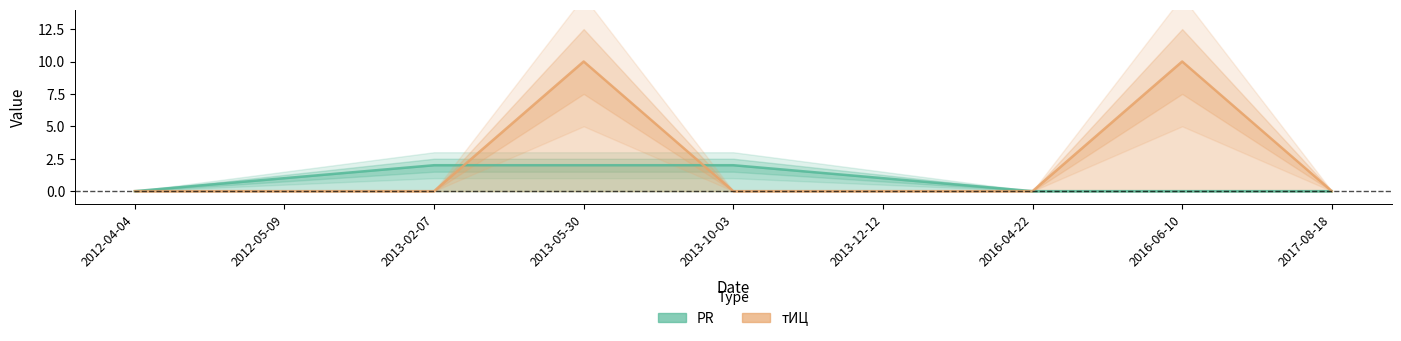

Reading left to right, what are all the values shown in this chart?

PR: 0	1	2	2	2	1	0	0	0
тИЦ: 0	0	0	10	0	0	0	10	0